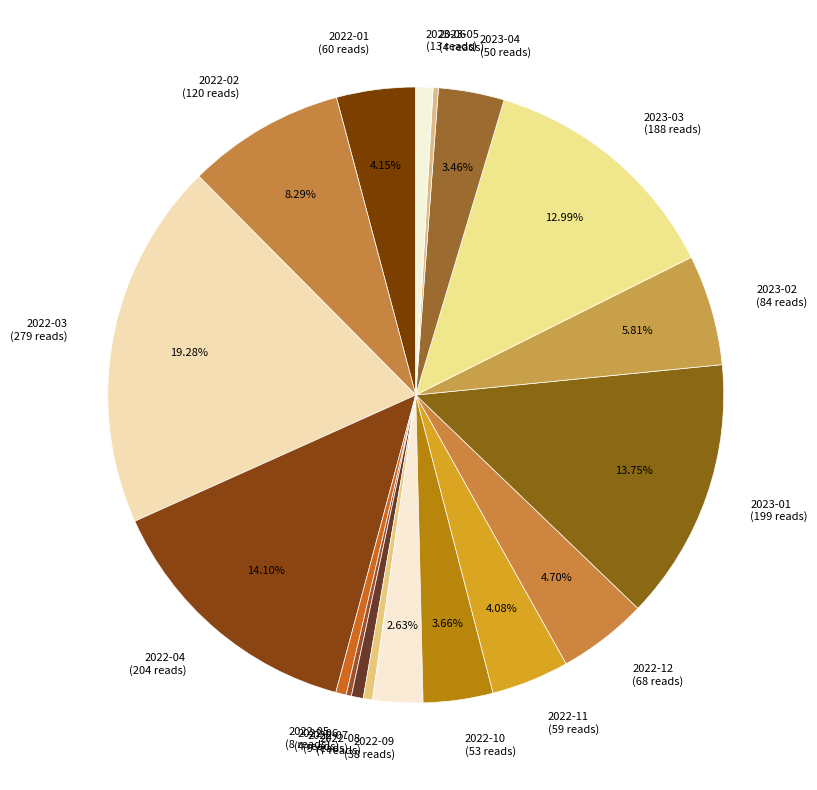

Which has a higher value, 2023-02 or 2022-09?

2023-02